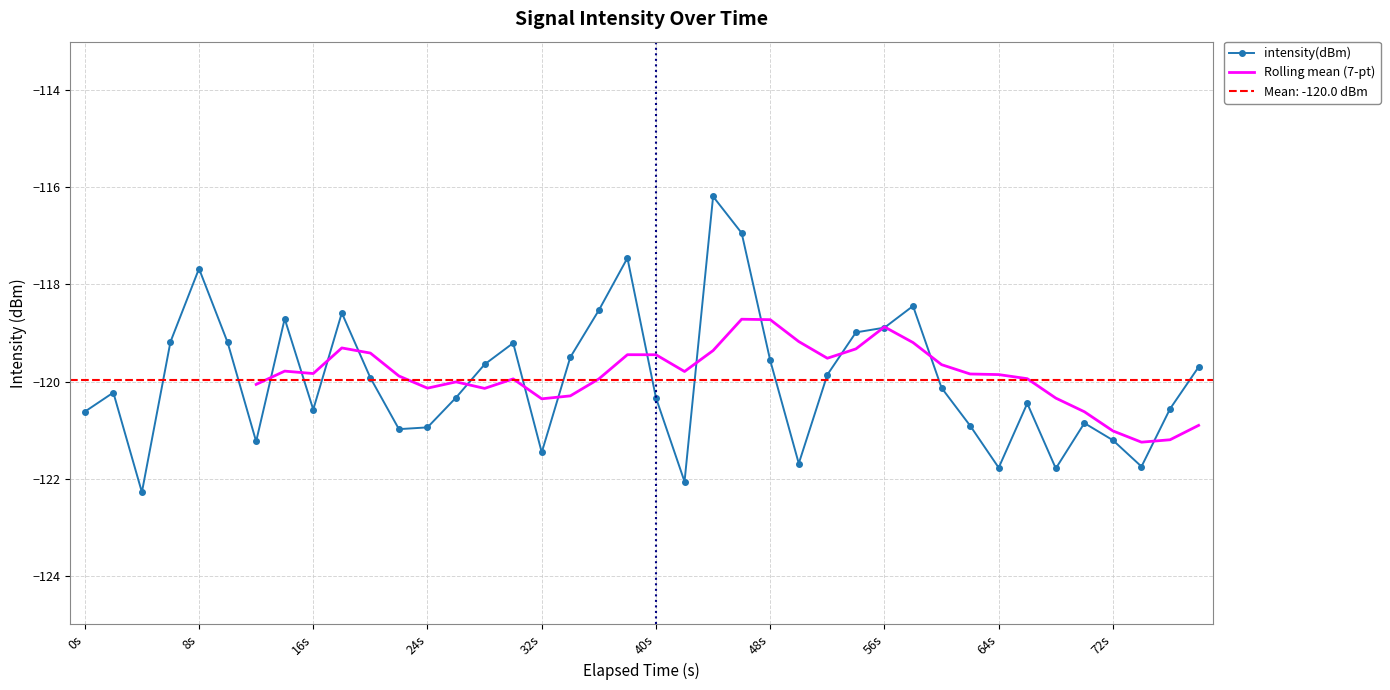

Reading left to right, what are all the values shown in this chart?

-120.6	-120.2	-122.3	-119.2	-117.7	-119.2	-121.2	-118.7	-120.6	-118.6	-119.9	-121.0	-120.9	-120.3	-119.6	-119.2	-121.5	-119.5	-118.5	-117.5	-120.3	-122.1	-116.2	-116.9	-119.6	-121.7	-119.9	-119.0	-118.9	-118.4	-120.1	-120.9	-121.8	-120.5	-121.8	-120.9	-121.2	-121.8	-120.6	-119.7